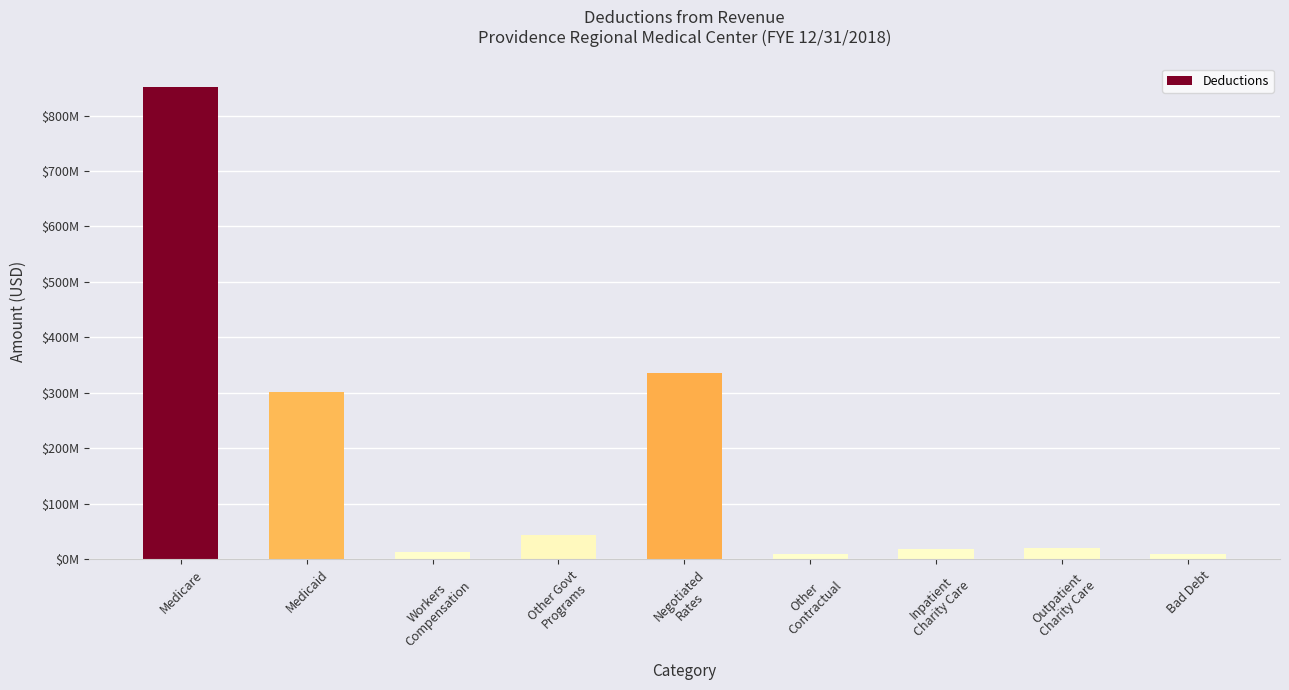

Is it true that the value at Bad Debt is 8449971.8?

True